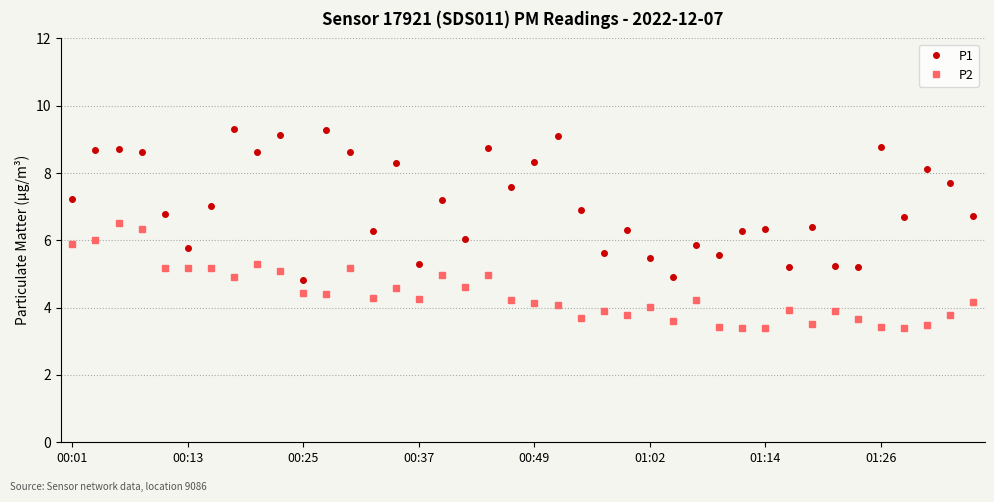

True or false: P1 and P2 cross at least once.

False